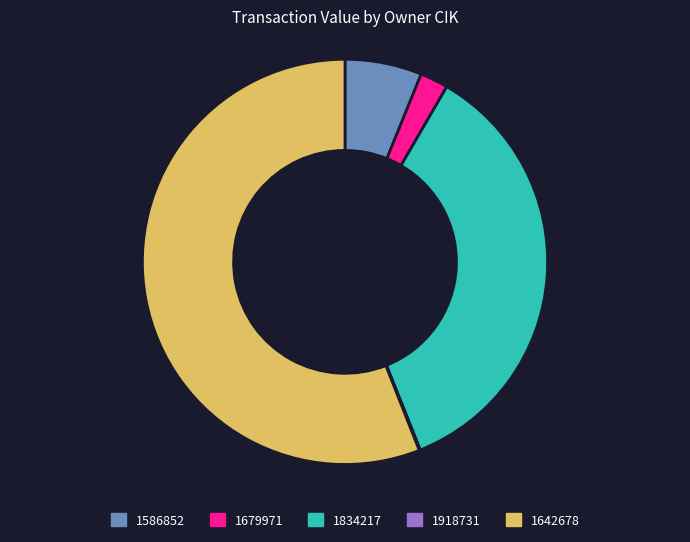

Is the sum of 1834217 and 1679971 greater than half?

No